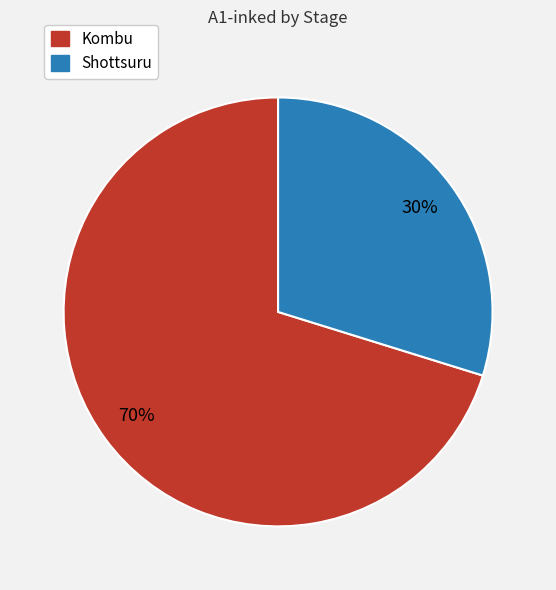

Rank the categories by value from highest to lowest.

Kombu, Shottsuru